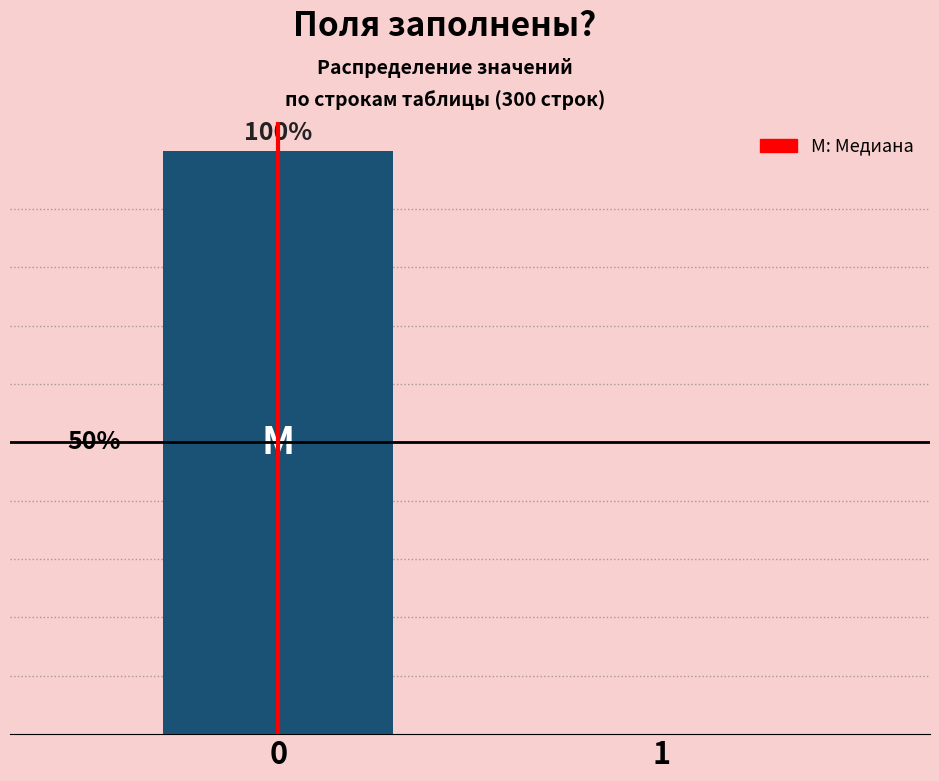

Are the bars horizontal?

No